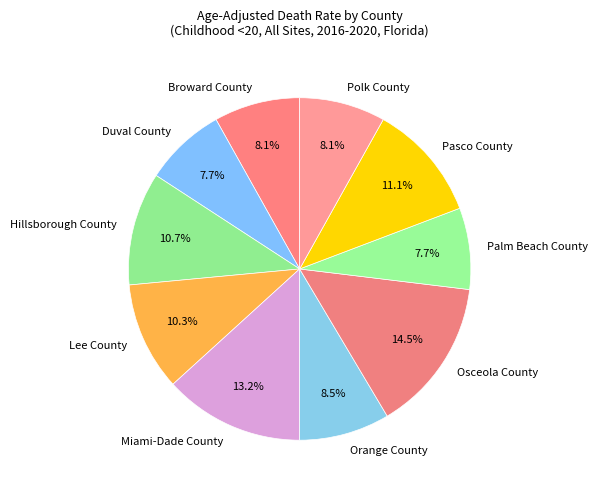

Count the number of slices in the pie.

10